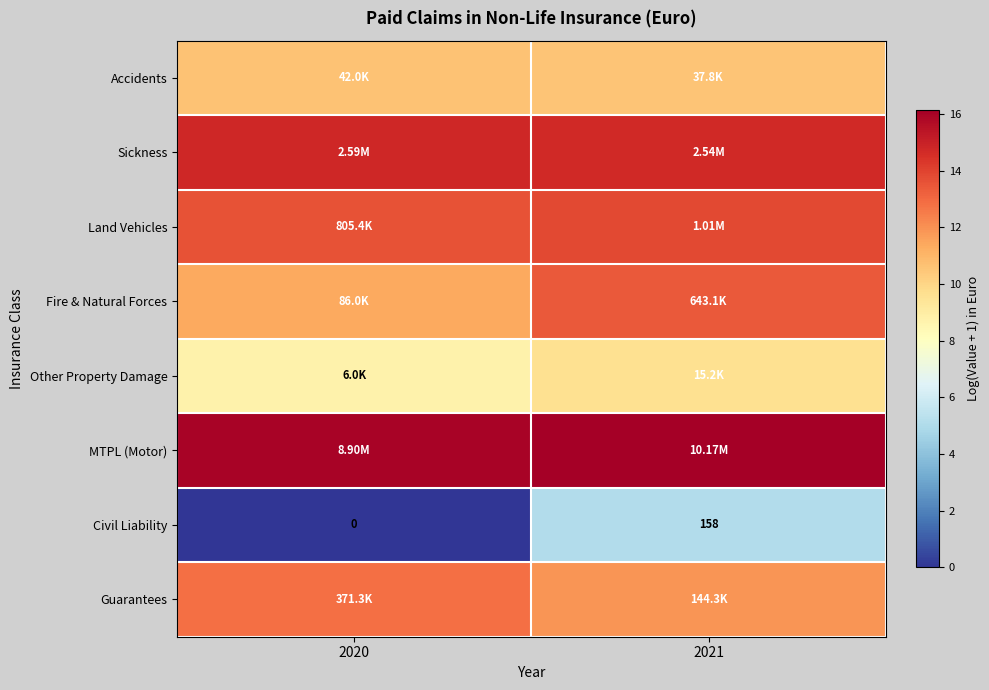

How many values in Civil Liability are above zero?

1